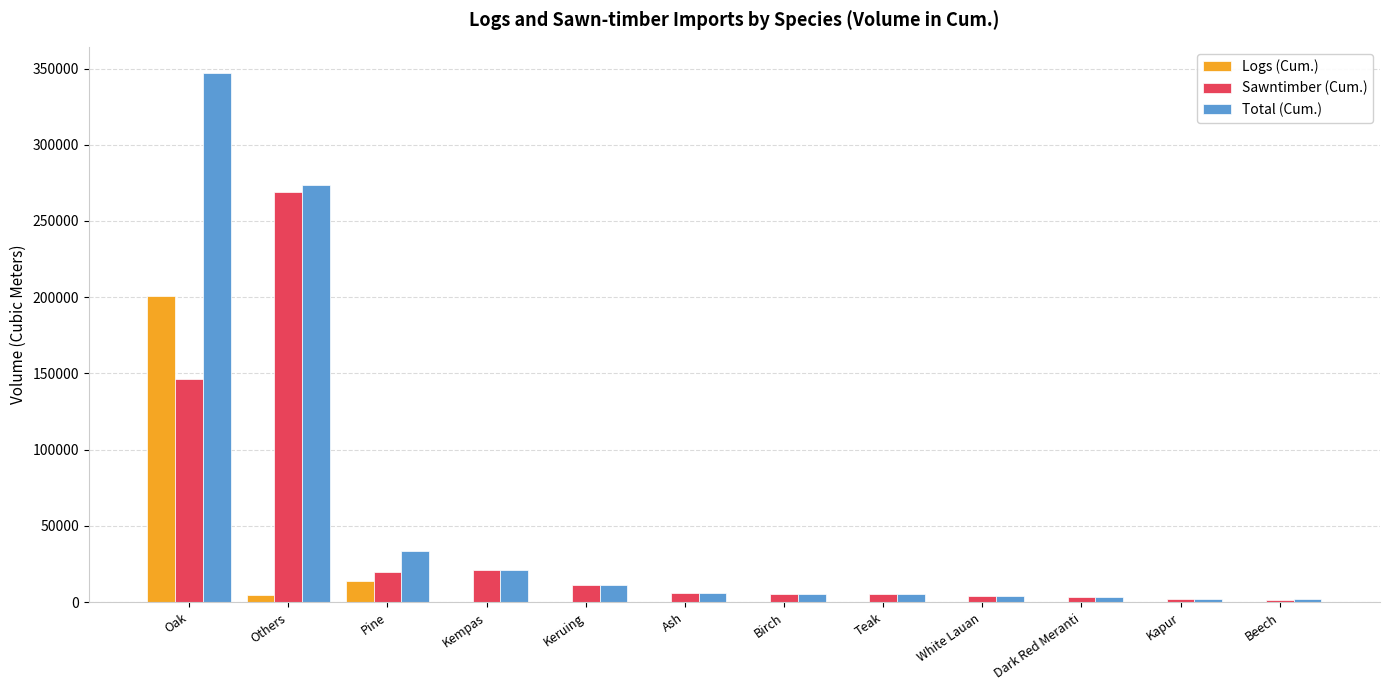

What is the sum of all Sawntimber (Cum.) values?

495638